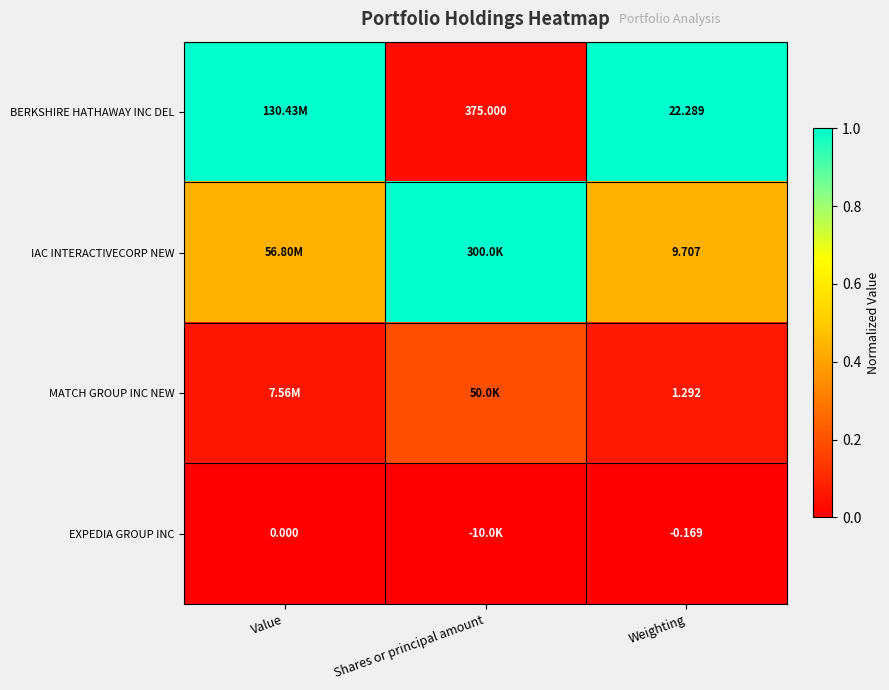

Which series changed the most between Shares or principal amount and Weighting?

BERKSHIRE HATHAWAY INC DEL